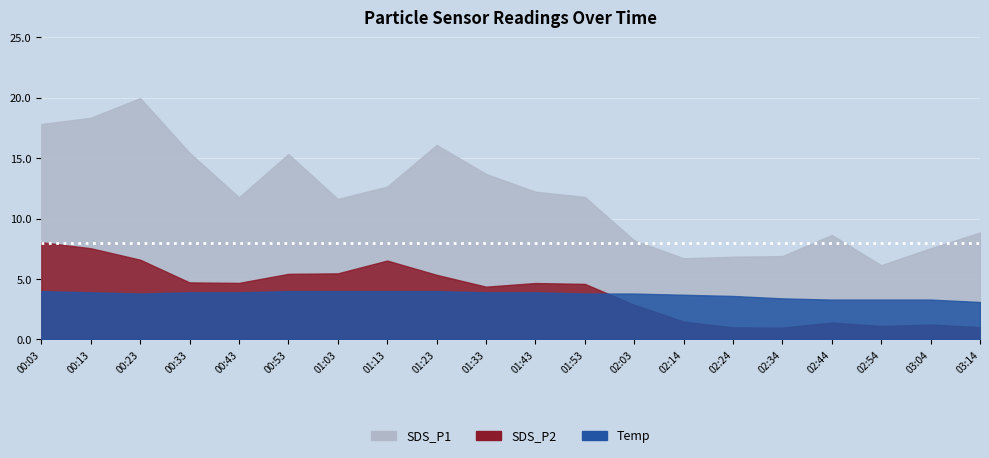

How many categories are shown in the chart?

20